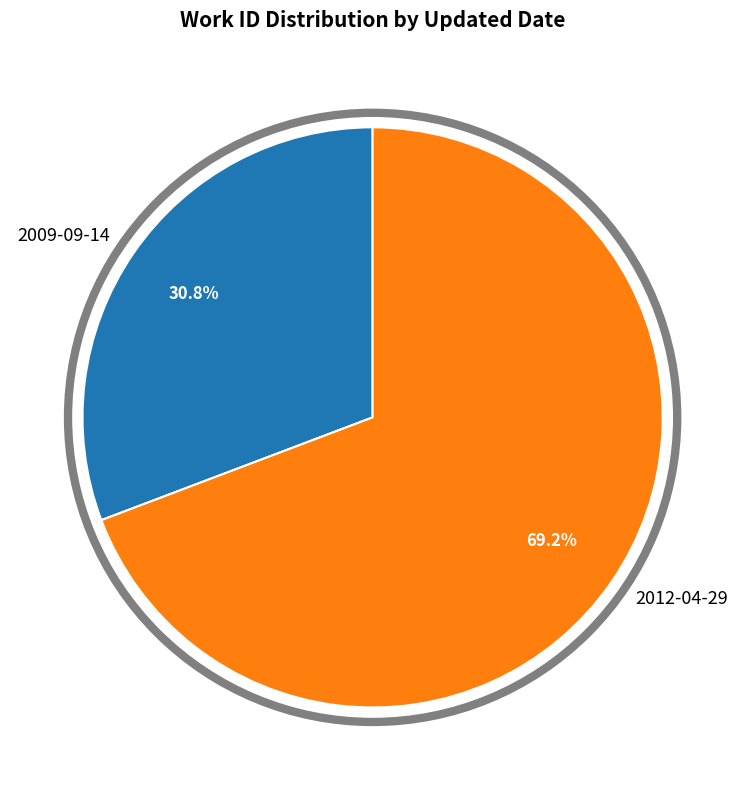

Rank the categories by value from lowest to highest.

2009-09-14, 2012-04-29